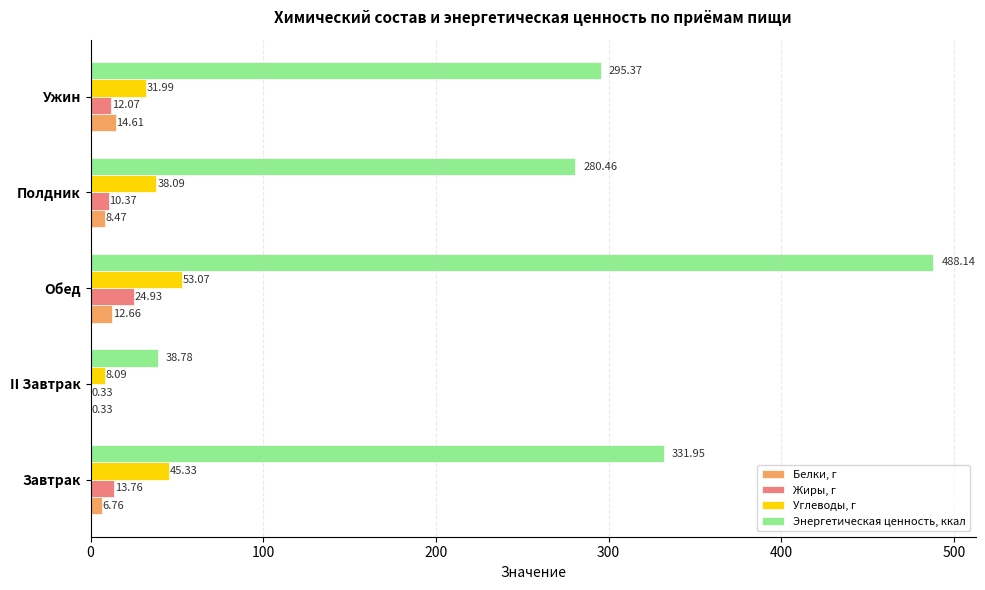

Between Завтрак and II Завтрак, which series saw the biggest shift?

Энергетическая ценность, ккал